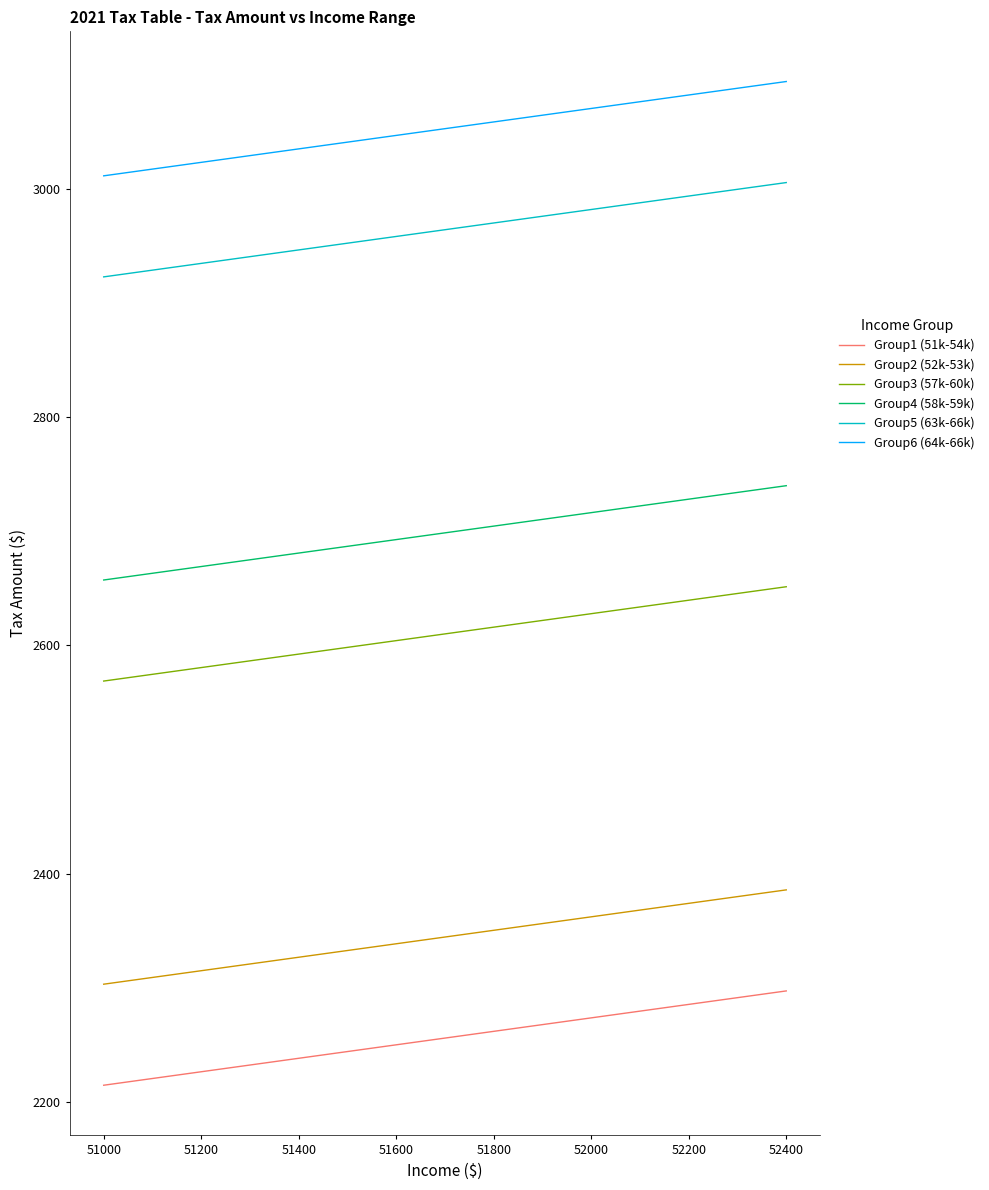

What is the difference between the maximum and minimum values in the Group6 (64k-66k) series?

82.6